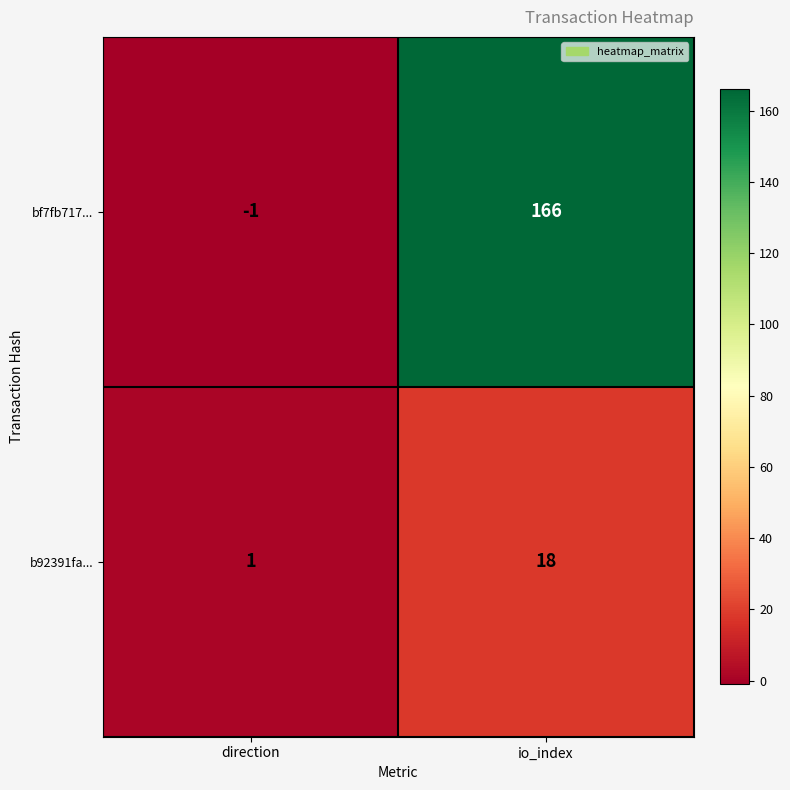

What is the difference between the maximum and minimum values in the b92391fa... series?

17